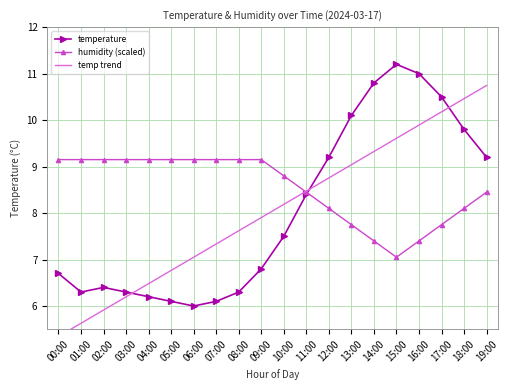

True or false: temperature has more than 0 interior local peaks.

True